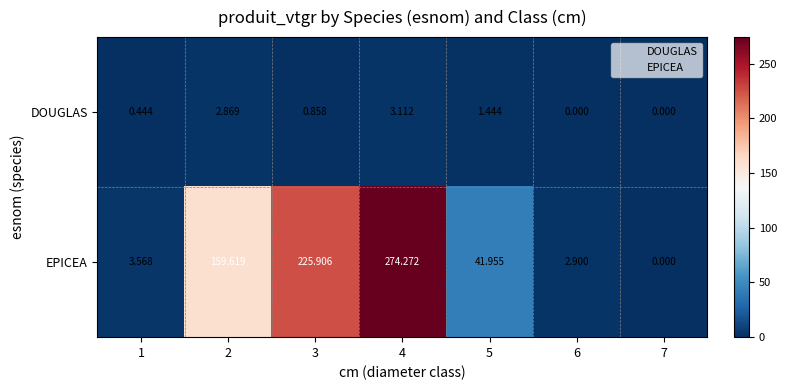

Which series has the largest range (max minus min)?

EPICEA